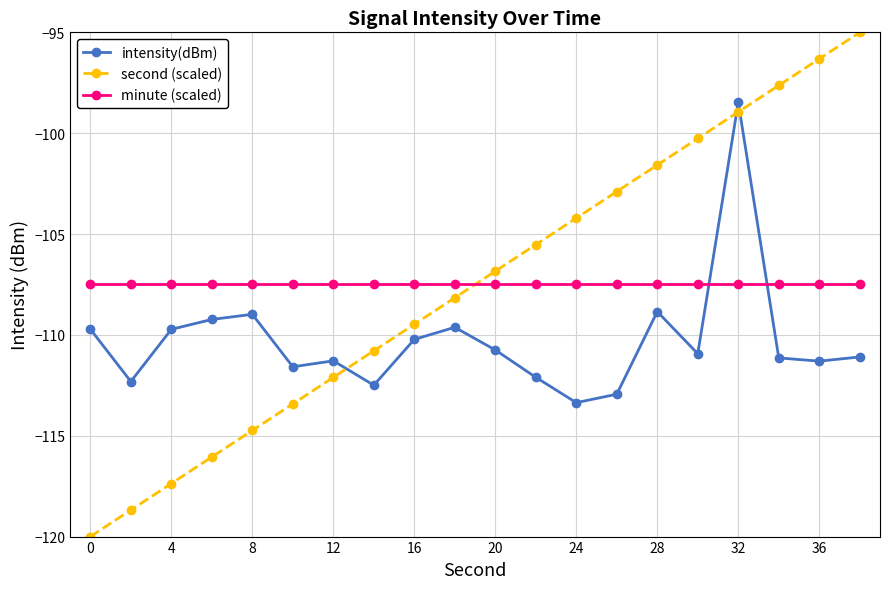

True or false: intensity(dBm) has more than 2 points higher than both neighbors.

True